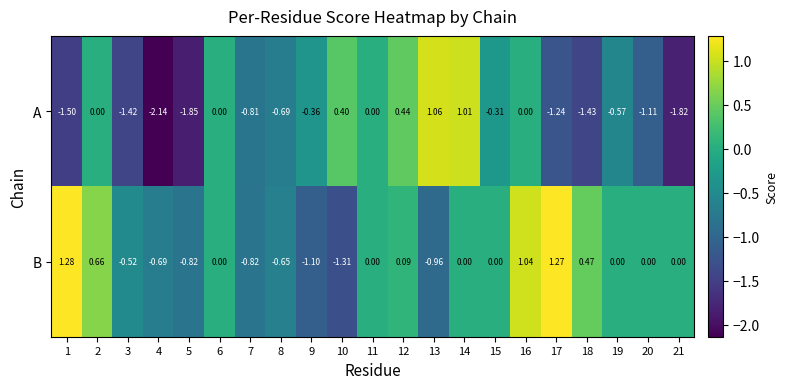

Rank the series at 20 from highest to lowest value.

B, A